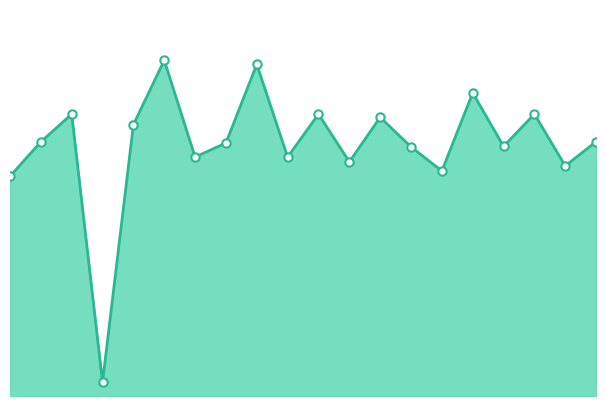

How many lines are shown in the chart?

1